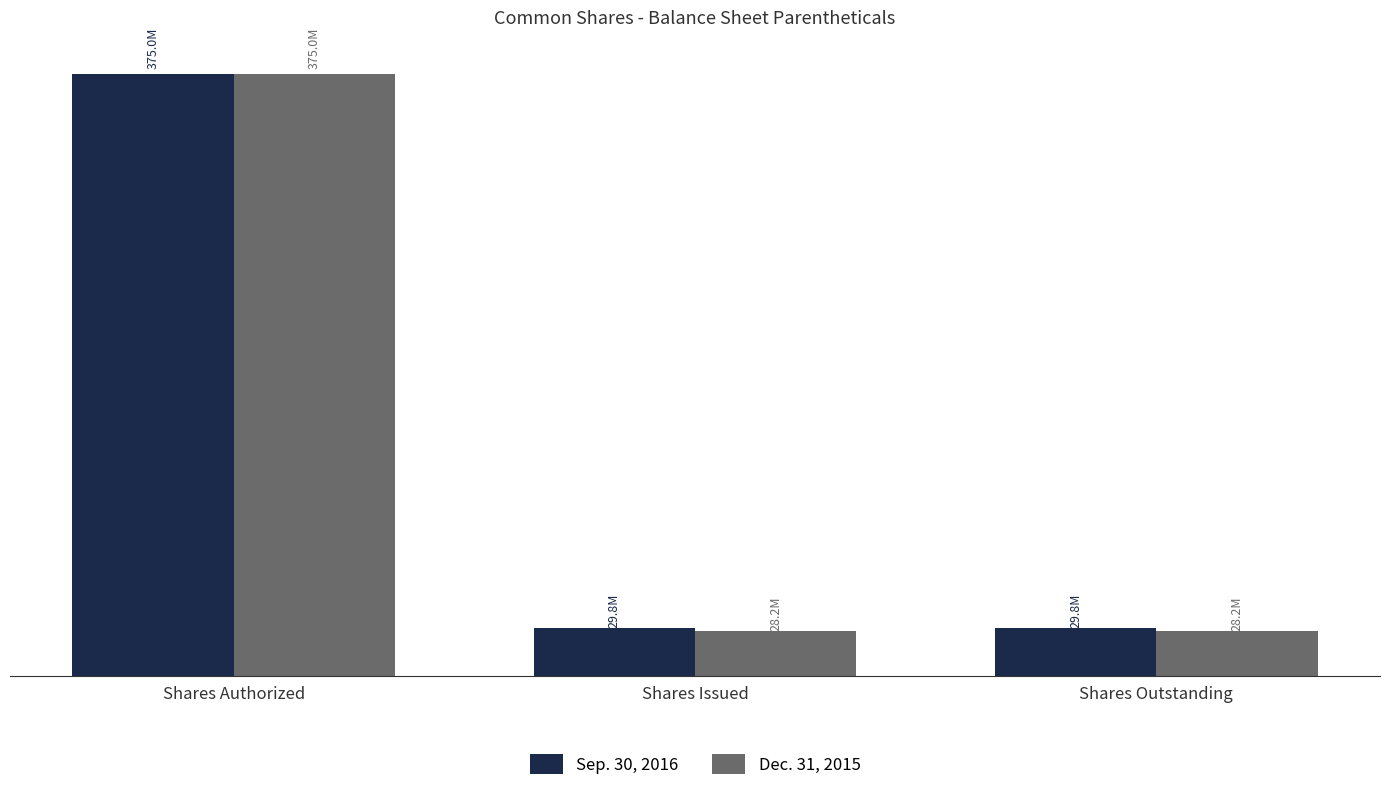

What are all the series names shown in the legend?

Sep. 30, 2016, Dec. 31, 2015